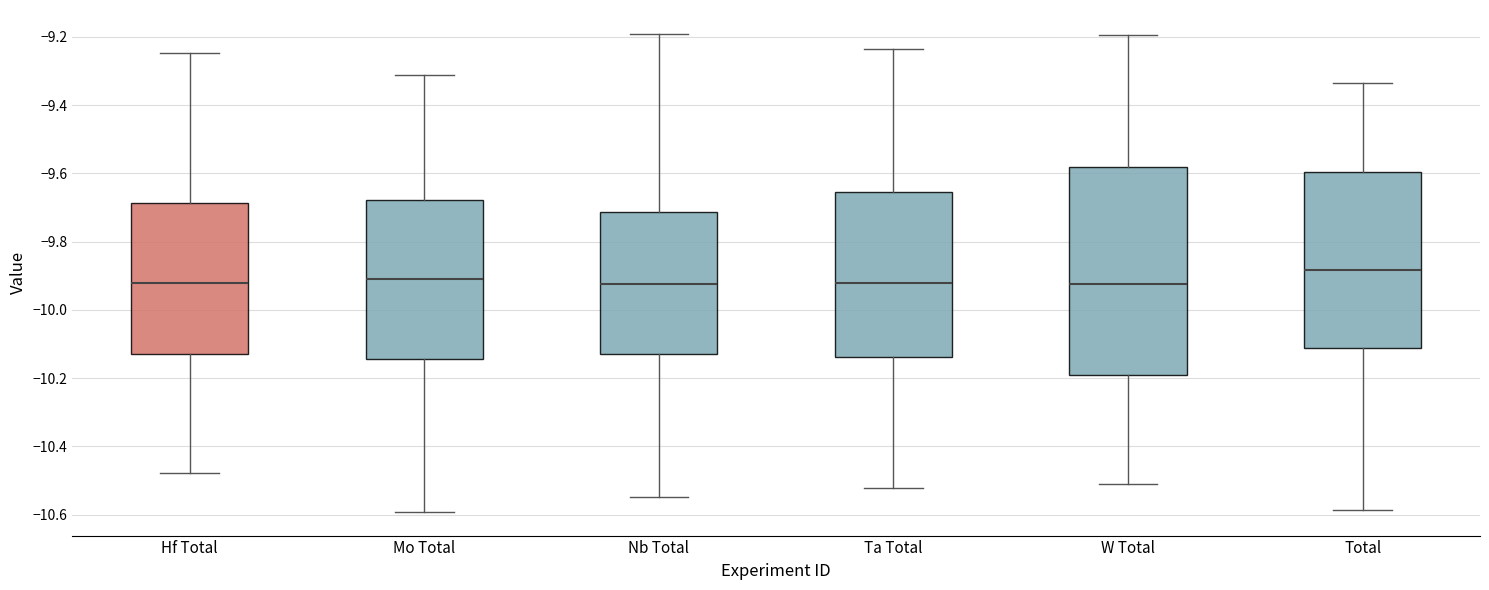

Which box's median line is the highest?

Total